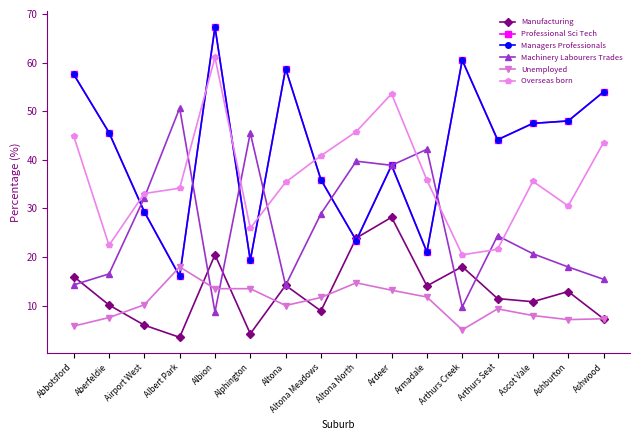

Where do Managers Professionals and Machinery Labourers Trades first cross each other?

Aberfeldie and Airport West